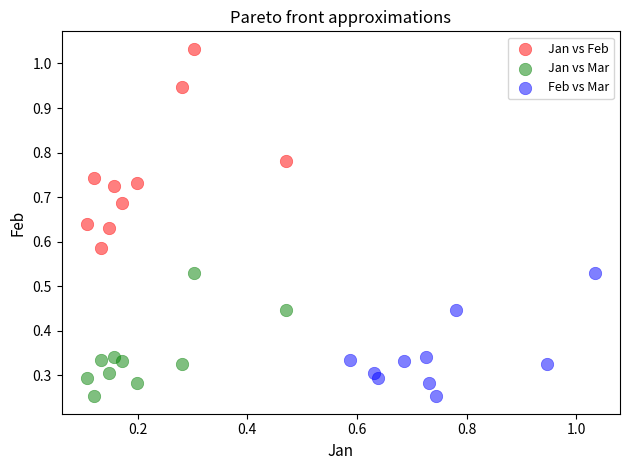

Which series reaches the maximum Y coordinate?

Jan vs Feb